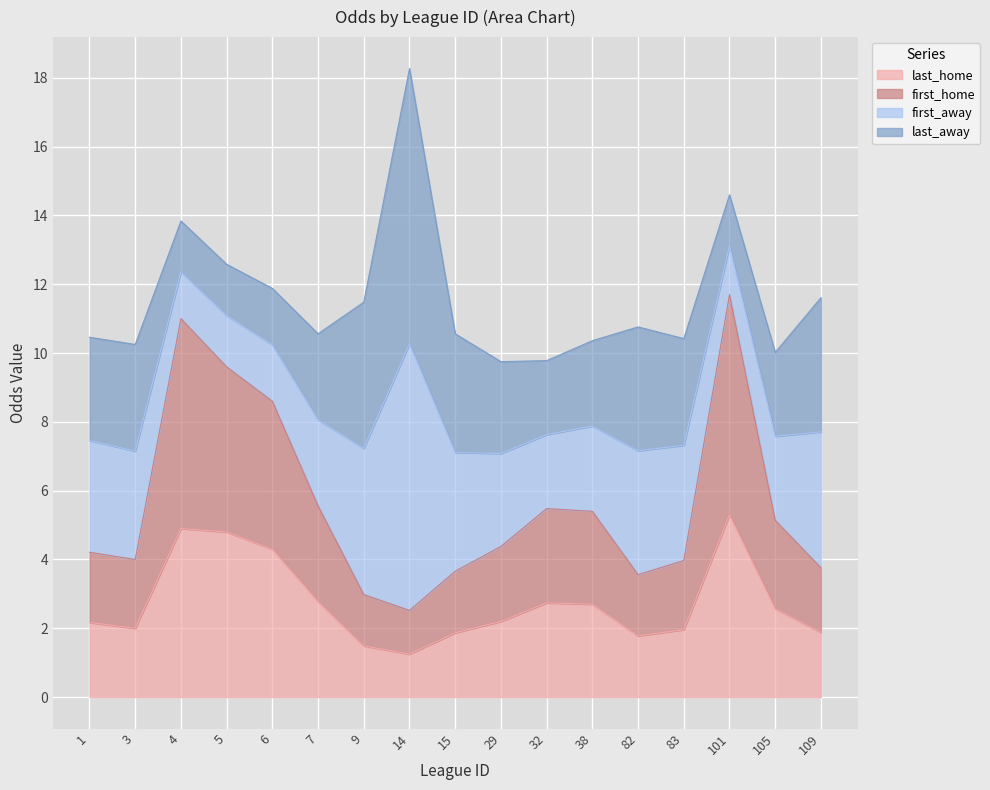

Is it true that last_home equals 2.7 at 38?

True